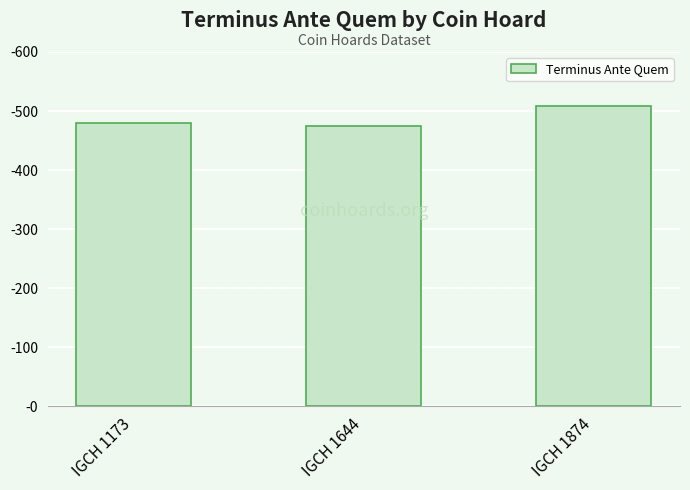

Is it true that the value at IGCH 1173 is 480?

True